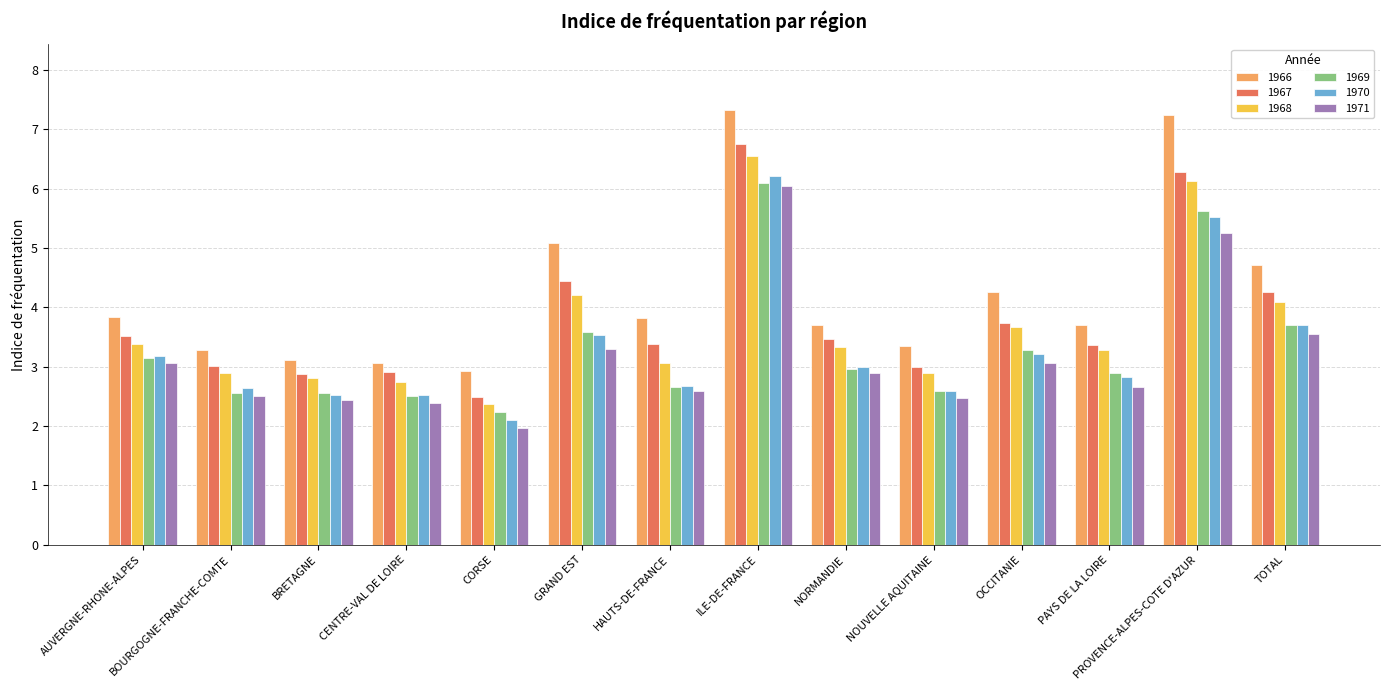

The value of 1968 at BRETAGNE is 2.8. True or false?

True